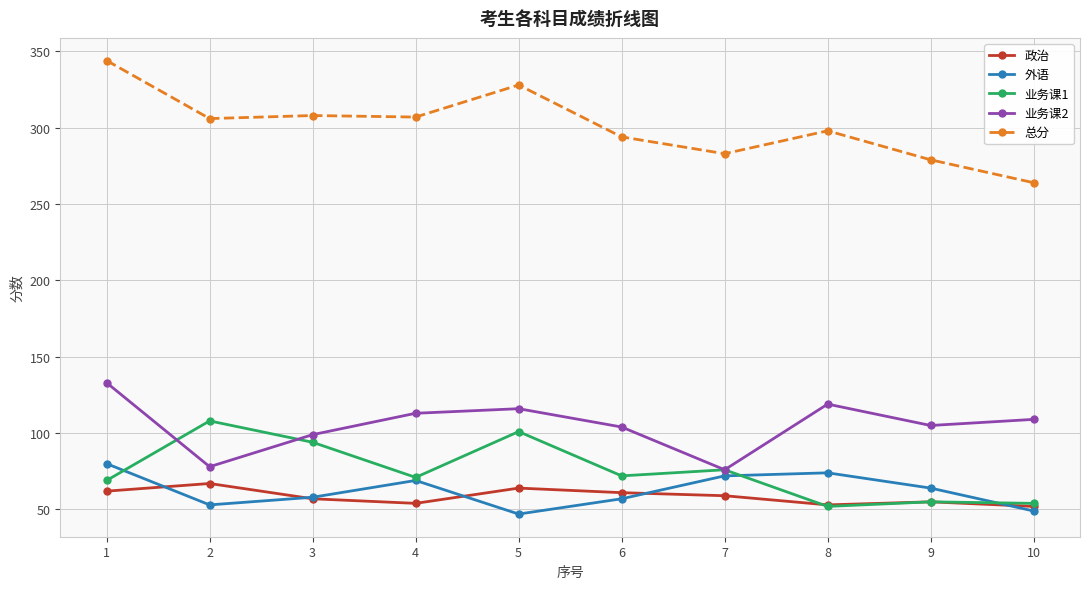

What is the sum of the 外语 values at 6 and 4?

126